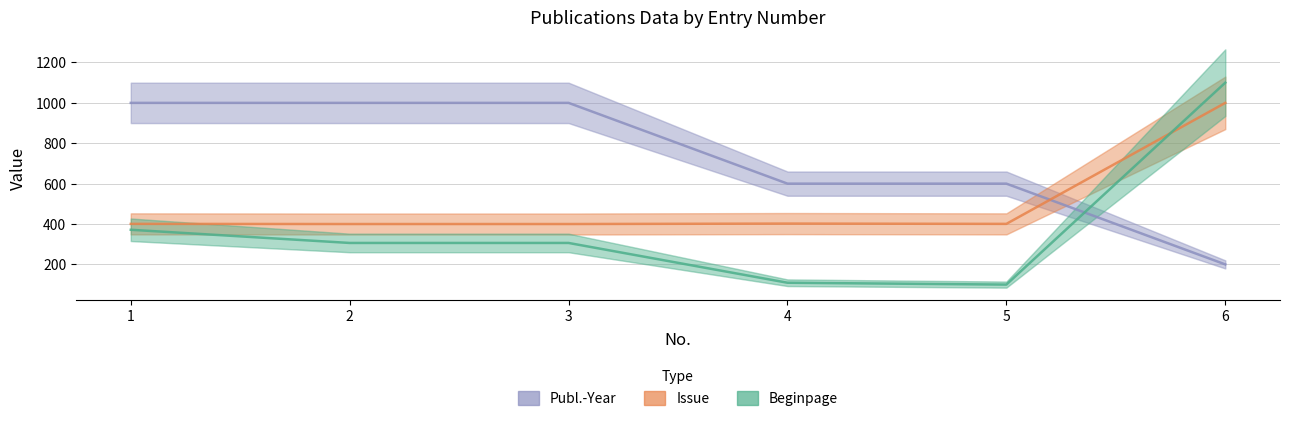

Between 3 and 5, which series saw the biggest shift?

Publ.-Year